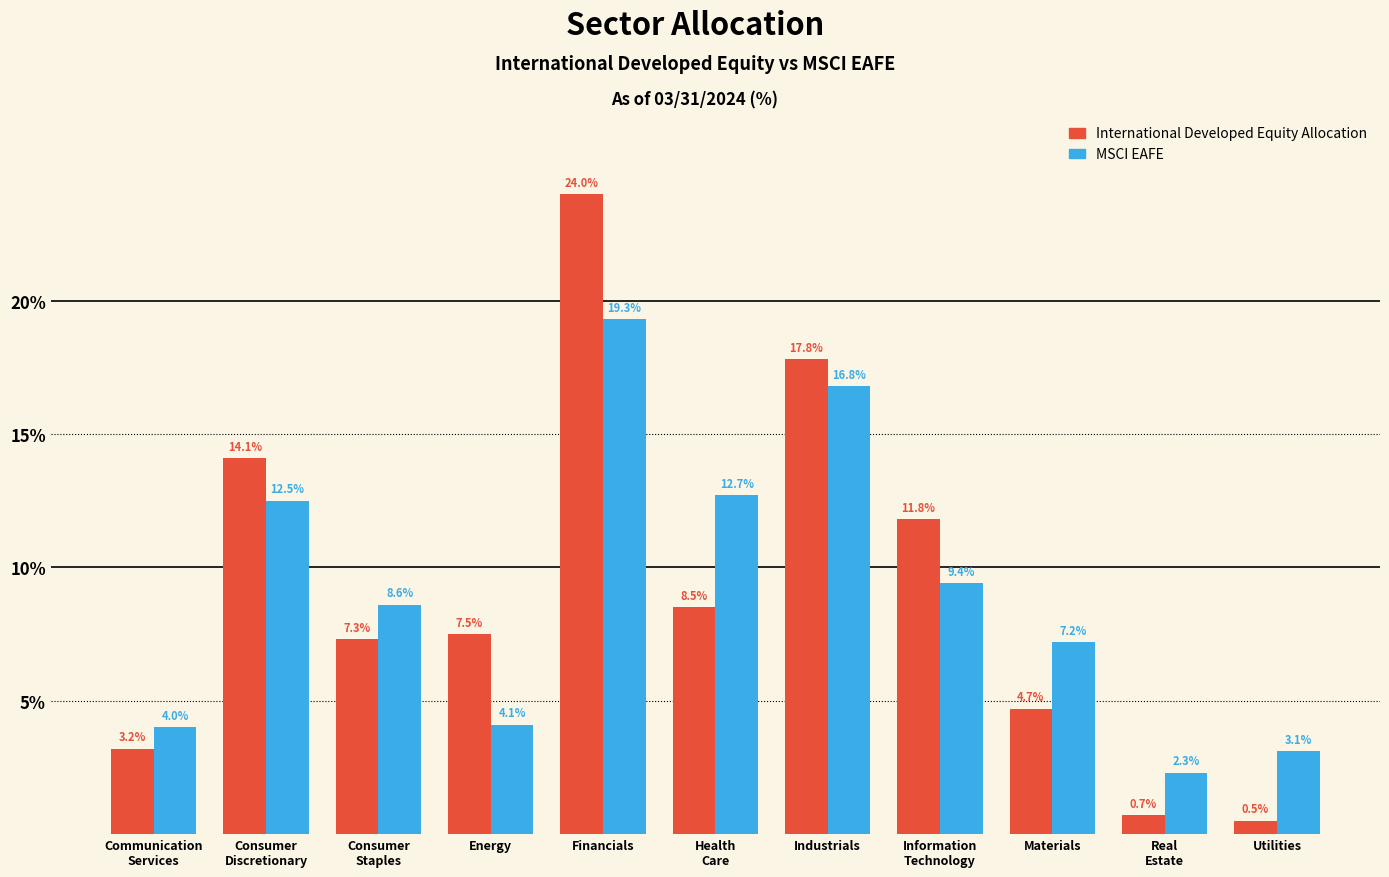

Reading right to left, list all the values displayed in this chart.

International Developed Equity Allocation: 0.5	0.7	4.7	11.8	17.8	8.5	24.0	7.5	7.3	14.1	3.2
MSCI EAFE: 3.1	2.3	7.2	9.4	16.8	12.7	19.3	4.1	8.6	12.5	4.0